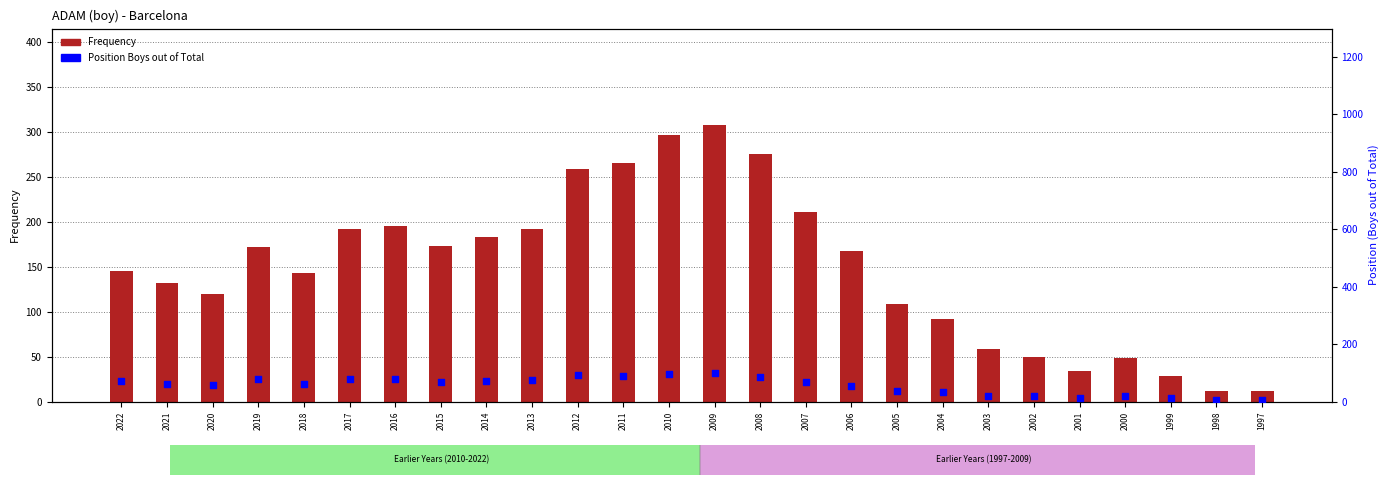

Which series reaches the minimum Y coordinate?

Position Boys out